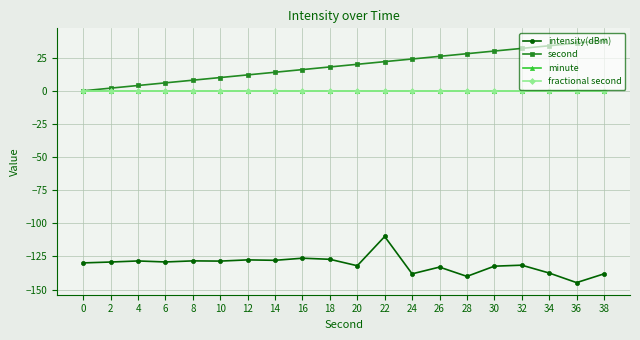

At which label does intensity(dBm) first exceed -129?

4